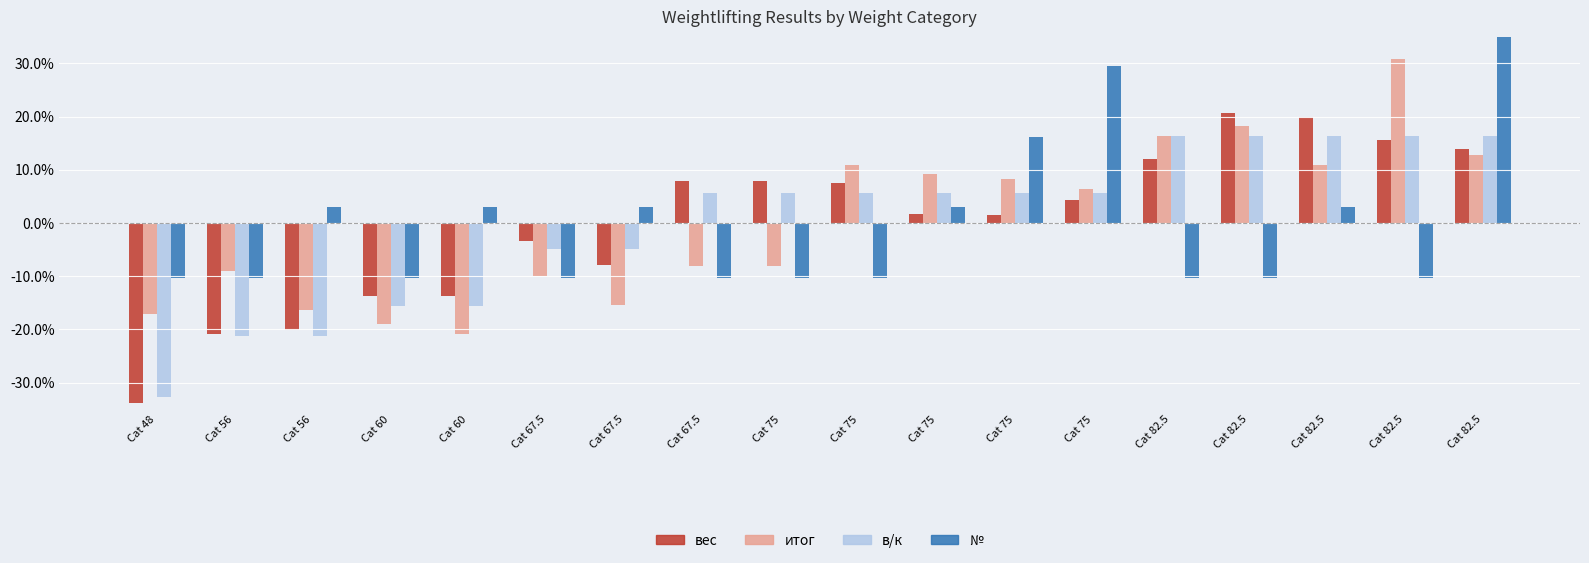

Is it true that № equals -0.0 at Cat 48?

False